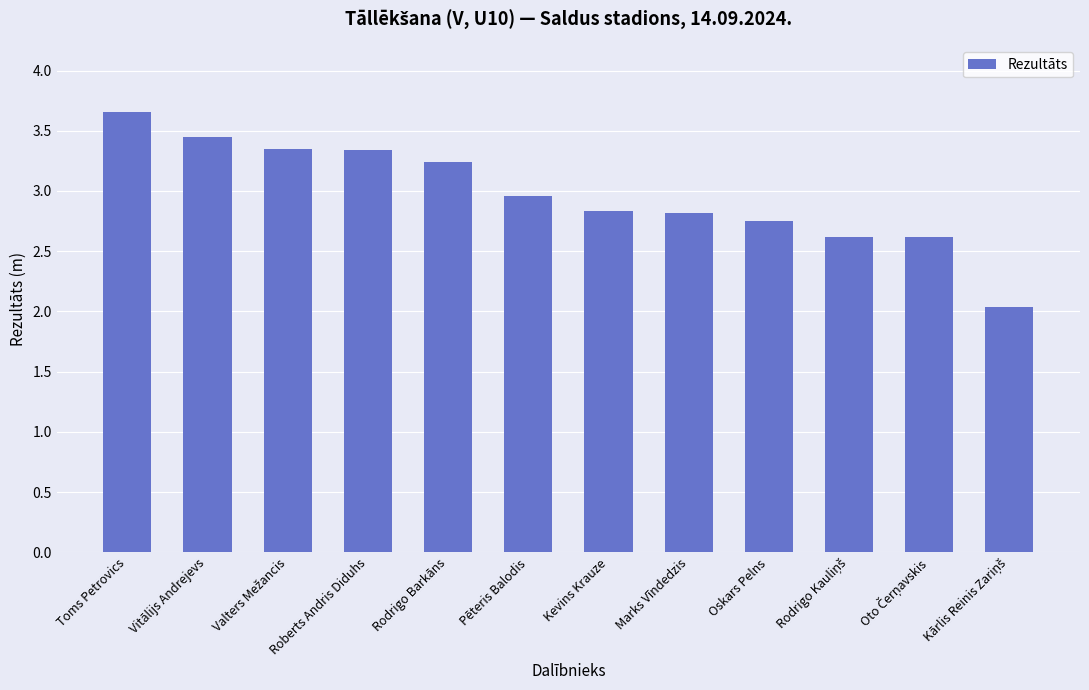

The value at Roberts Andris Diduhs is 4.9. True or false?

False